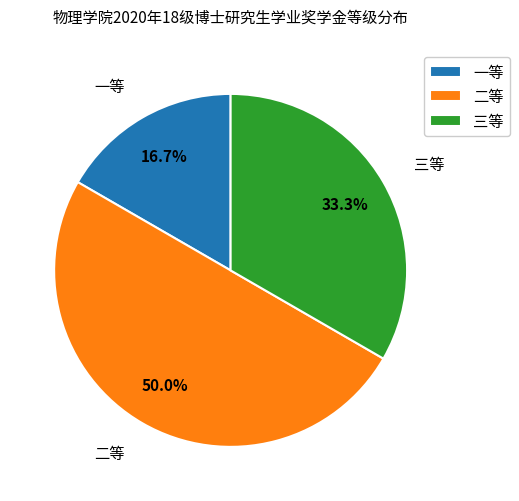

Which has a higher value, 二等 or 三等?

二等